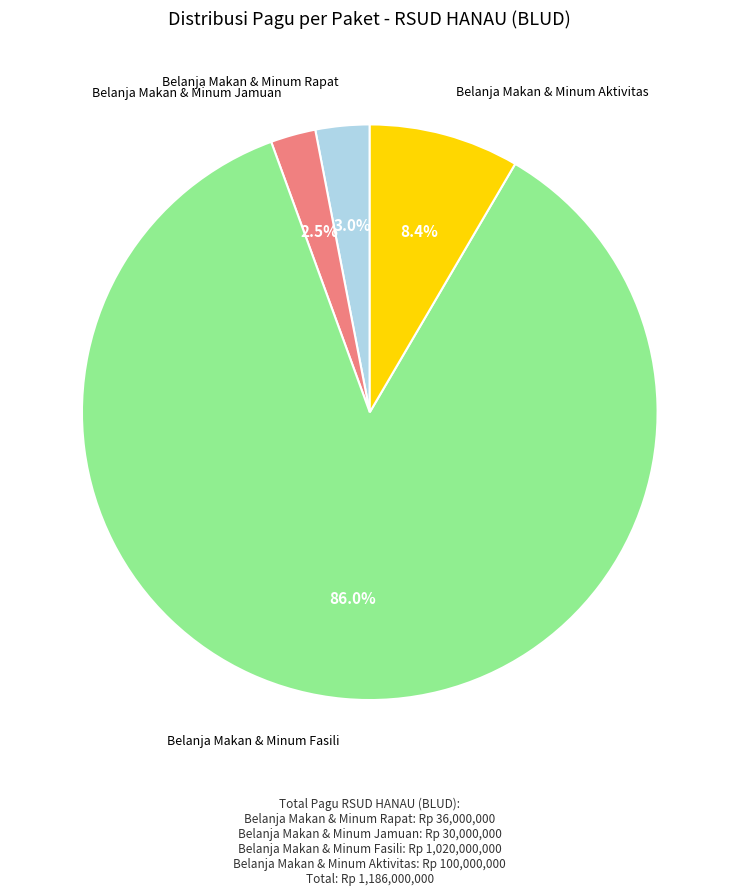

Between Belanja Makan & Minum Aktivitas and Belanja Makan & Minum Rapat, which is larger?

Belanja Makan & Minum Aktivitas